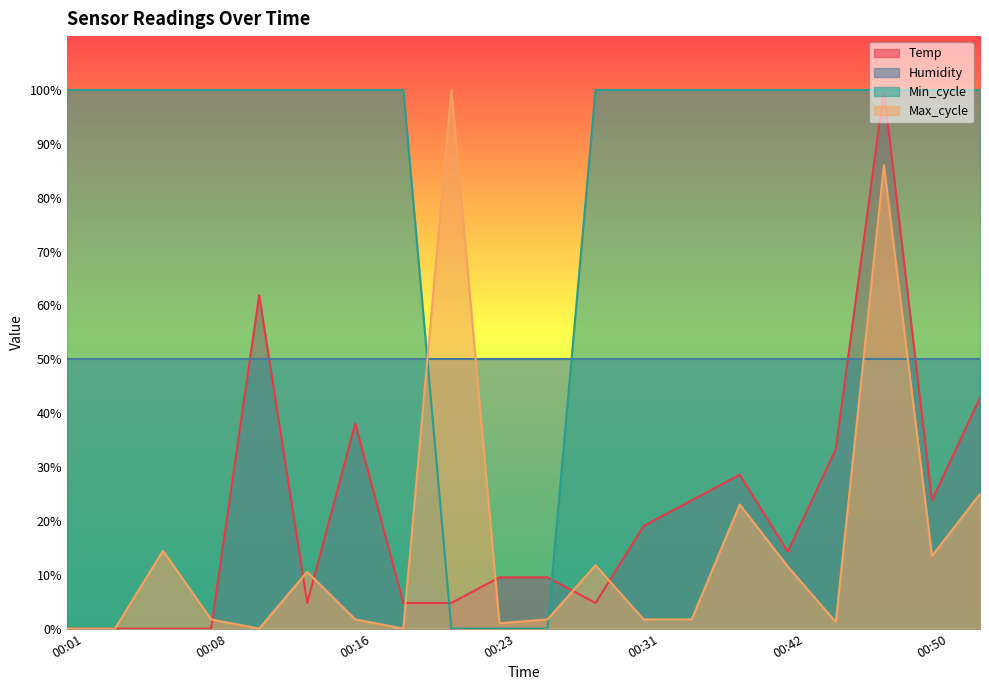

Does the chart have visible grid lines?

No